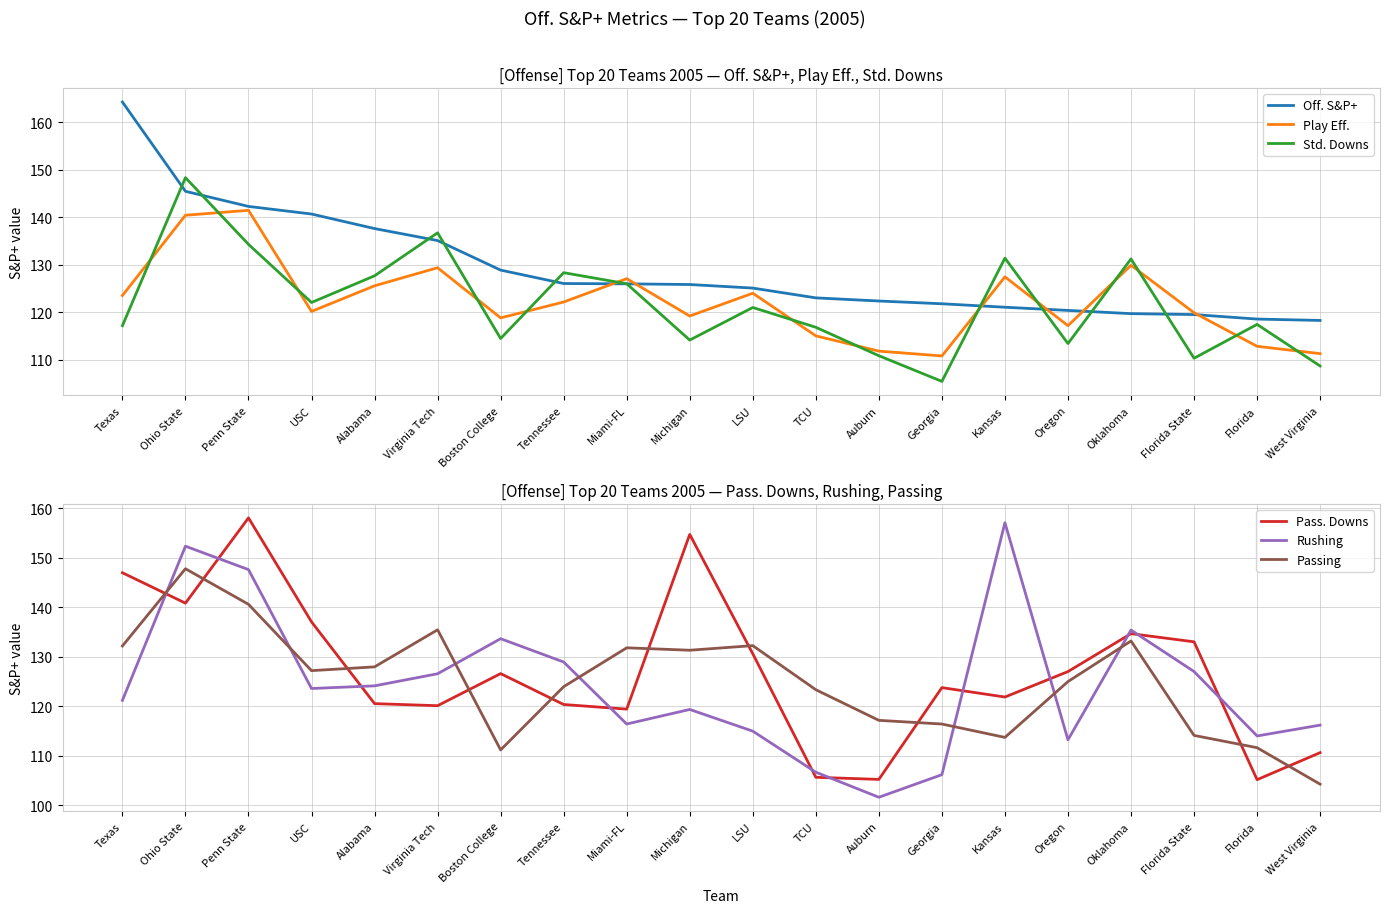

Where do Pass. Downs and Play Eff. first cross each other?

USC and Alabama